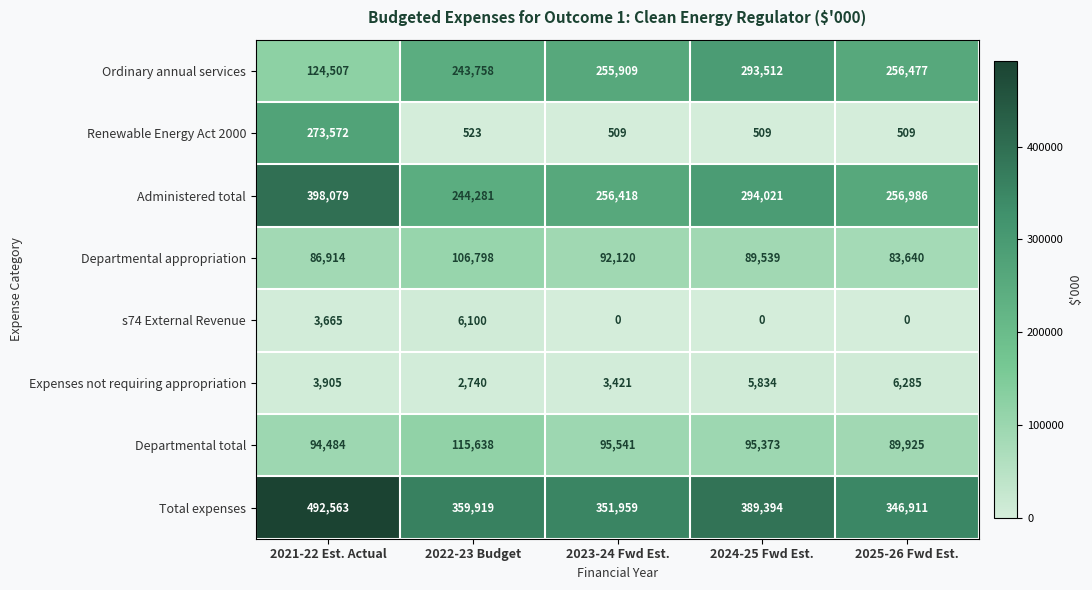

What is the sum of all Renewable Energy Act 2000 values?

275622